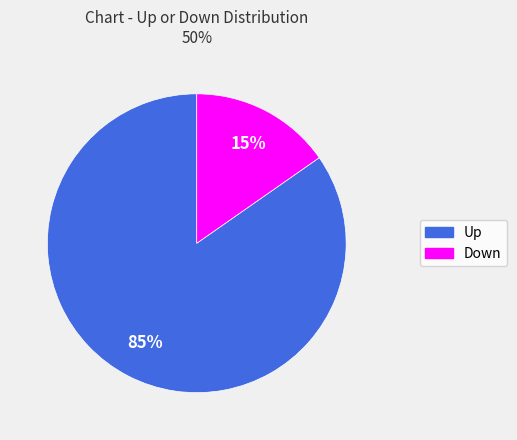

Count the number of slices in the pie.

2